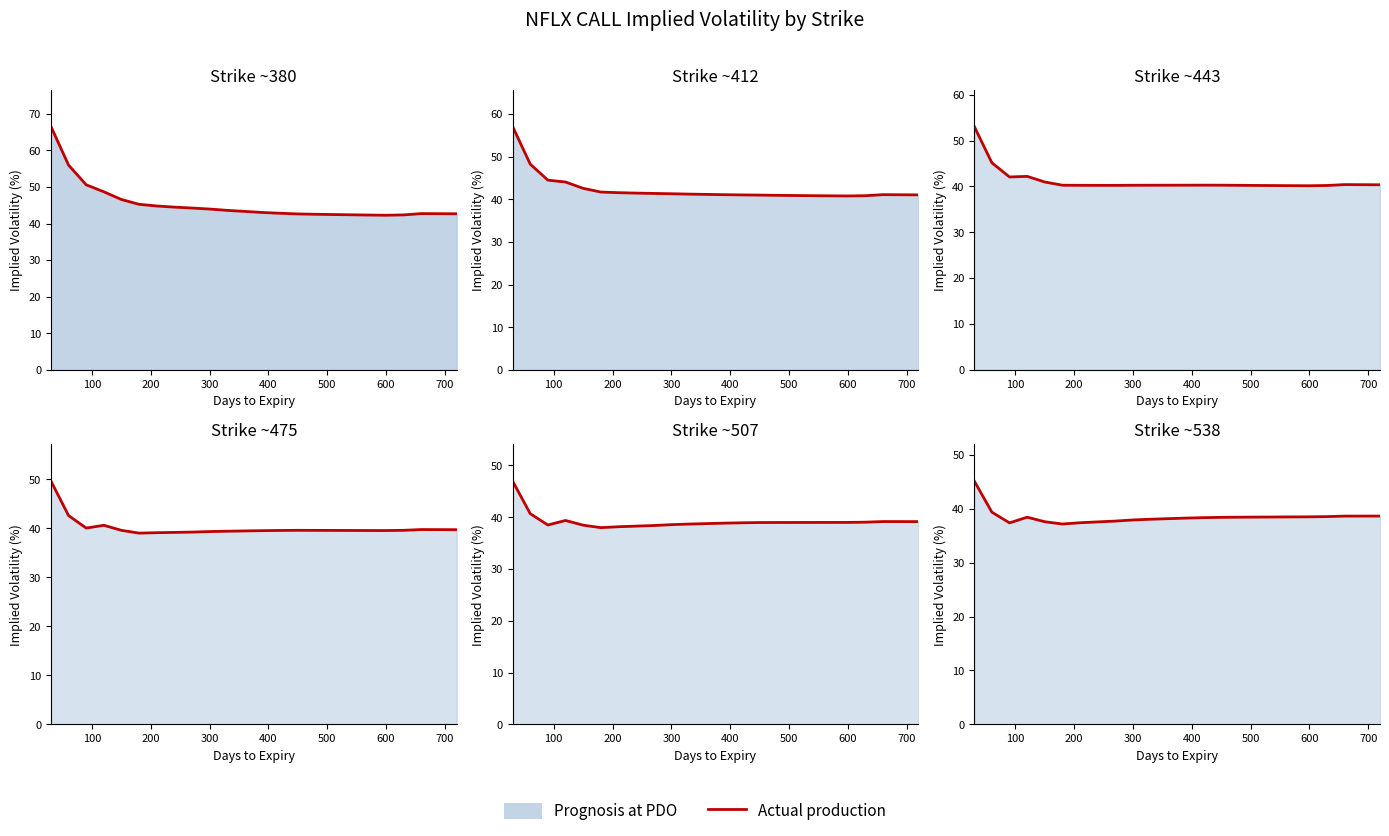

How many interior local peaks (higher than both neighbors) does the data have?

1